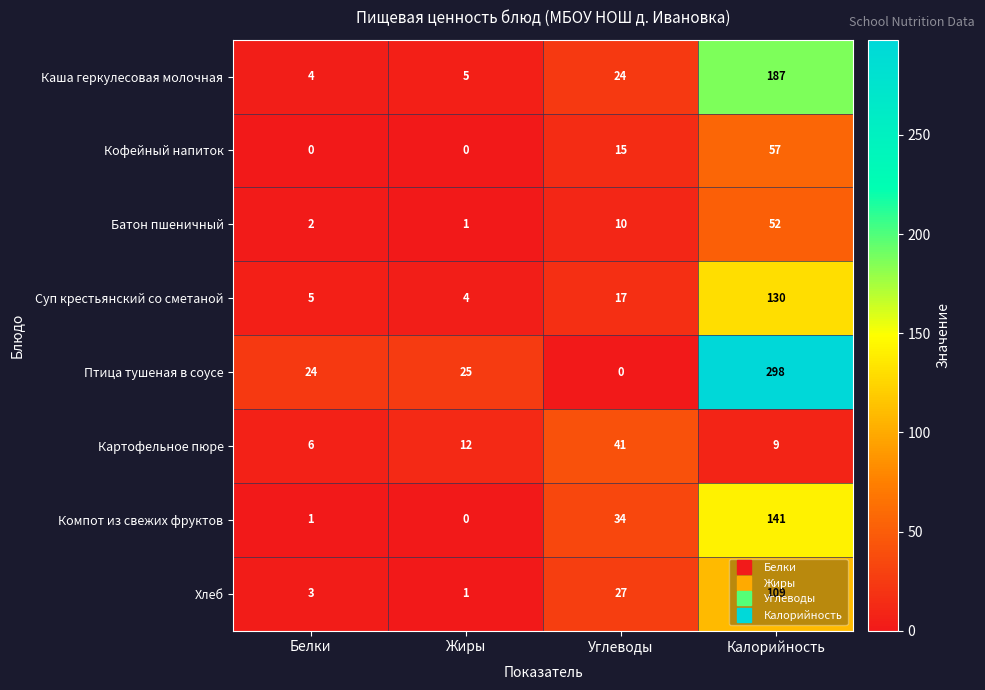

What is the maximum value for Кофейный напиток?

57